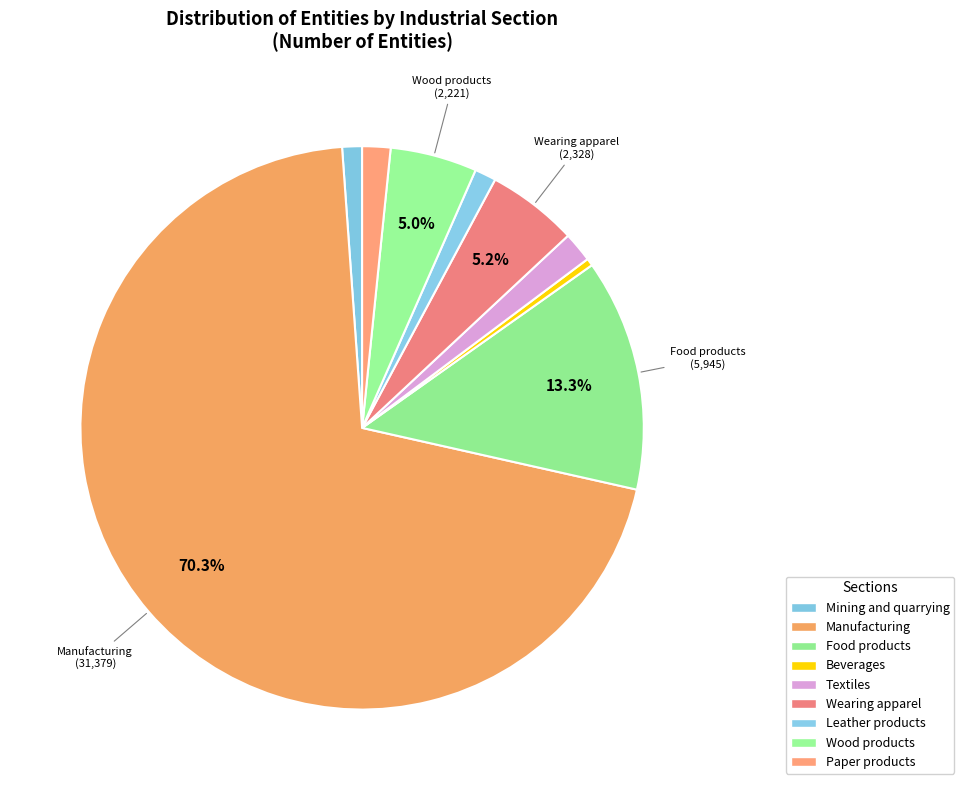

Count the number of slices in the pie.

9